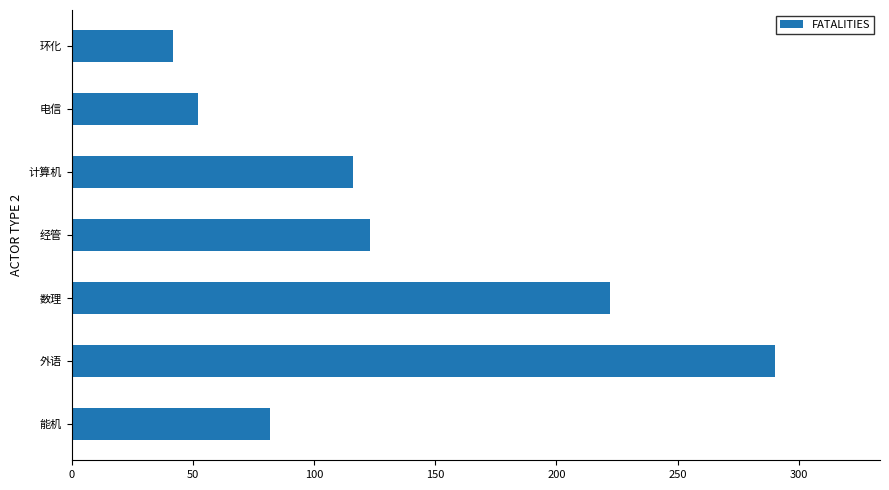

What is the change in value from 能机 to 环化?

-40